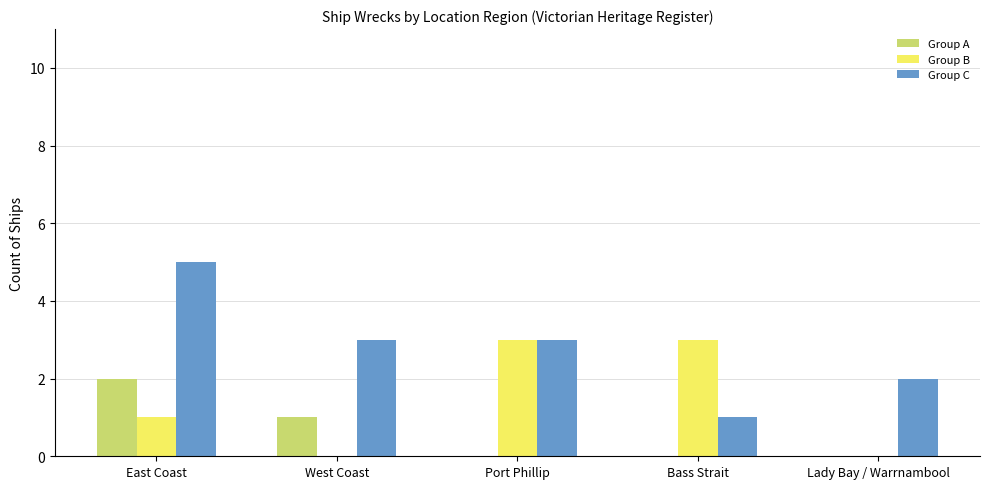

Is the value of Group C at East Coast greater than the value of Group A at Bass Strait?

Yes